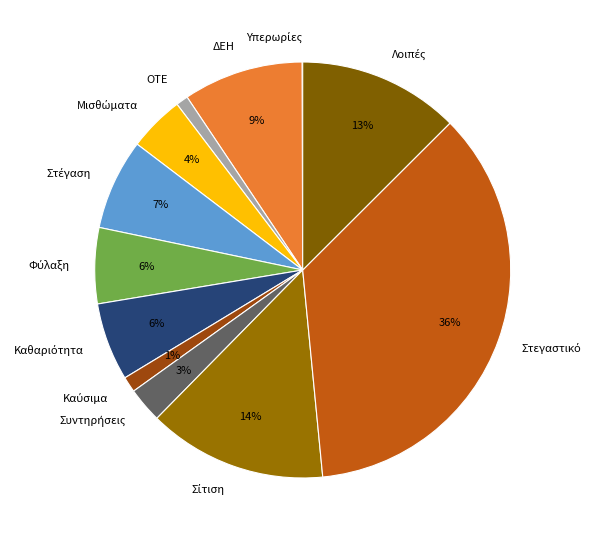

Is there any slice that represents more than half of the pie?

No